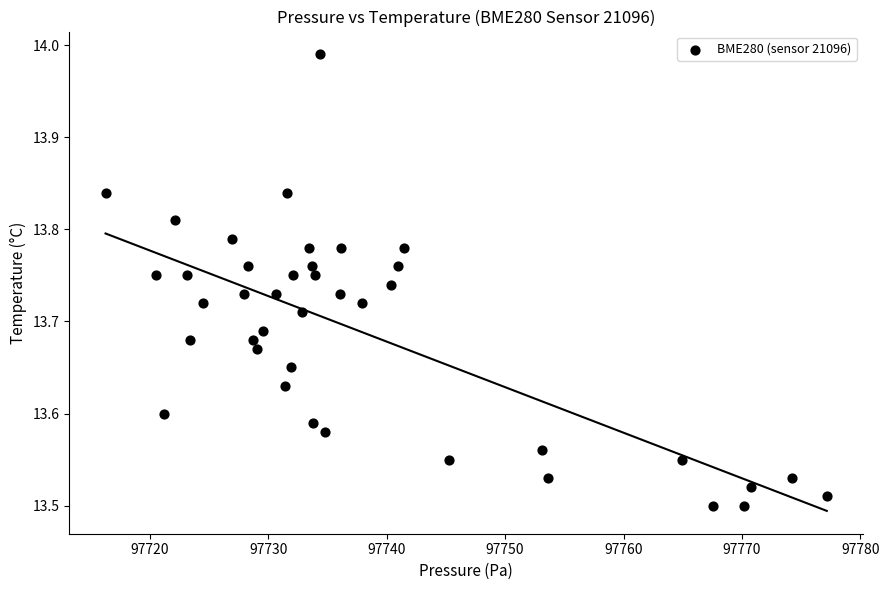

What is the range of X values (max minus min)?

60.9